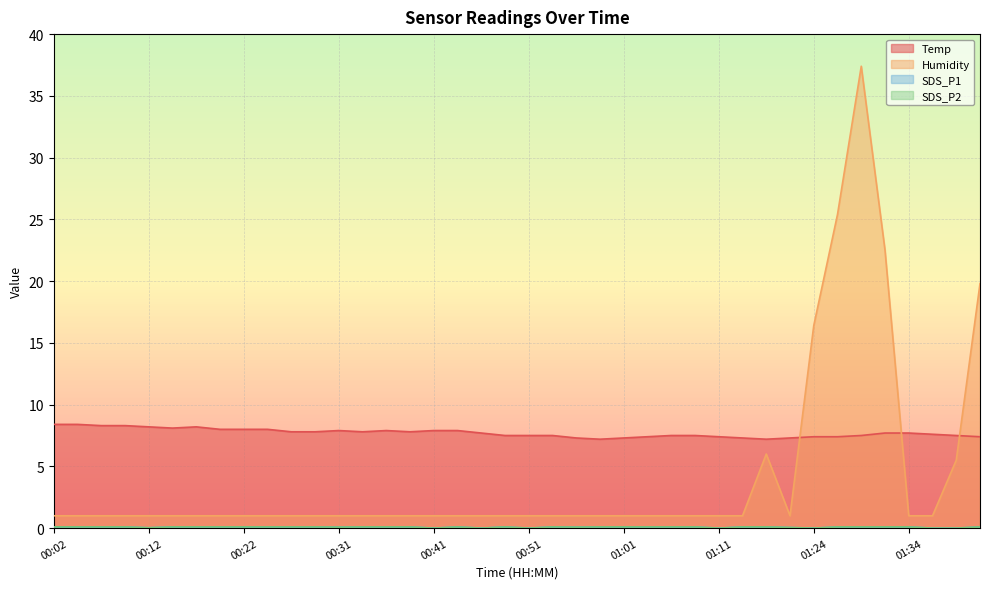

True or false: Humidity and SDS_P1 intersect in this chart.

False